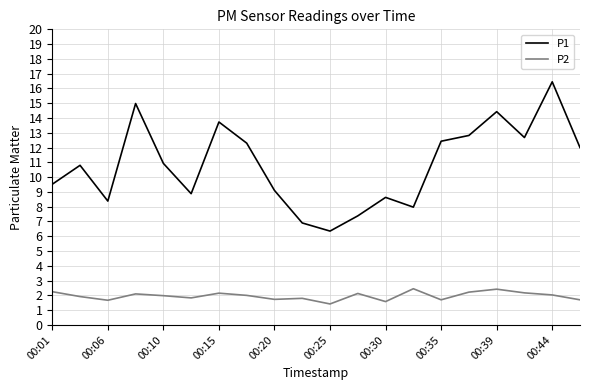

Which series has the largest total across all categories?

P1